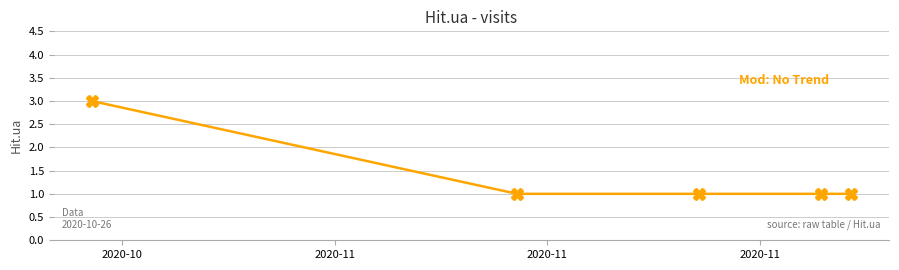

What is the maximum value shown in the chart?

3